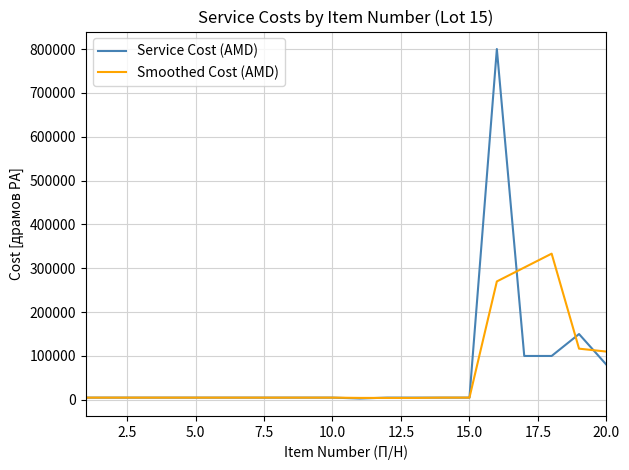

Which series has the largest range (max minus min)?

Service Cost (AMD)